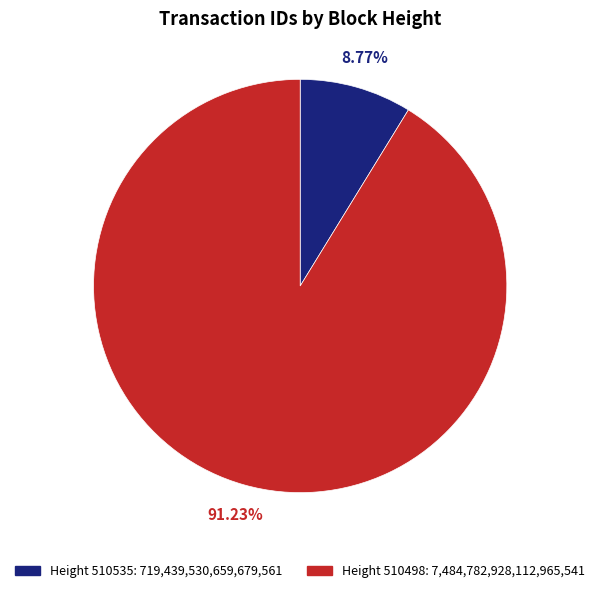

Is there any slice that represents more than half of the pie?

Yes